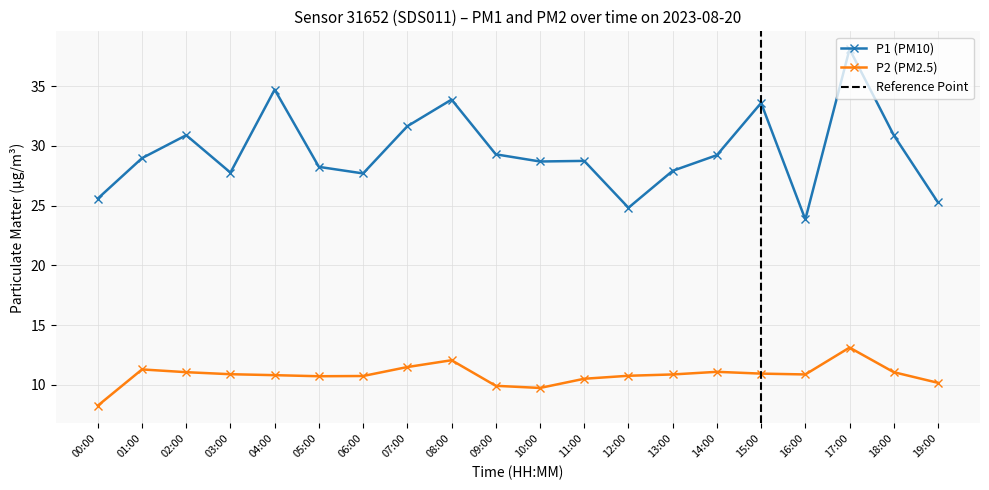

What is the sum of all P1 values?

589.9